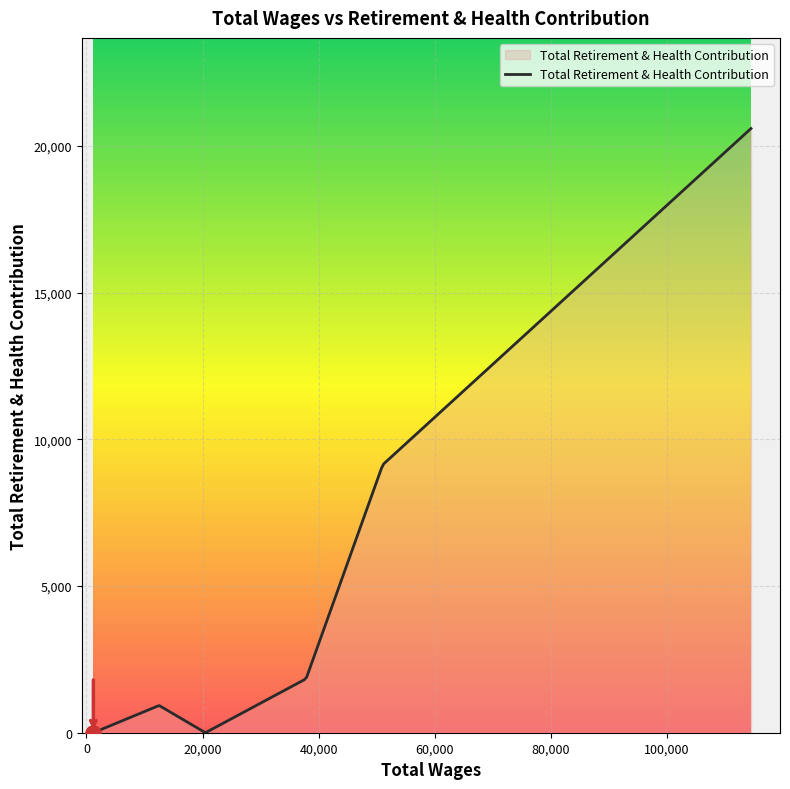

What is the difference between the maximum and minimum values?

20592.0